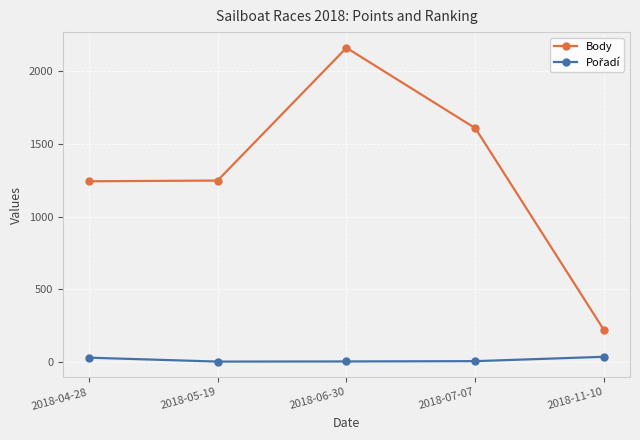

What is the sum of all Body values?

6477